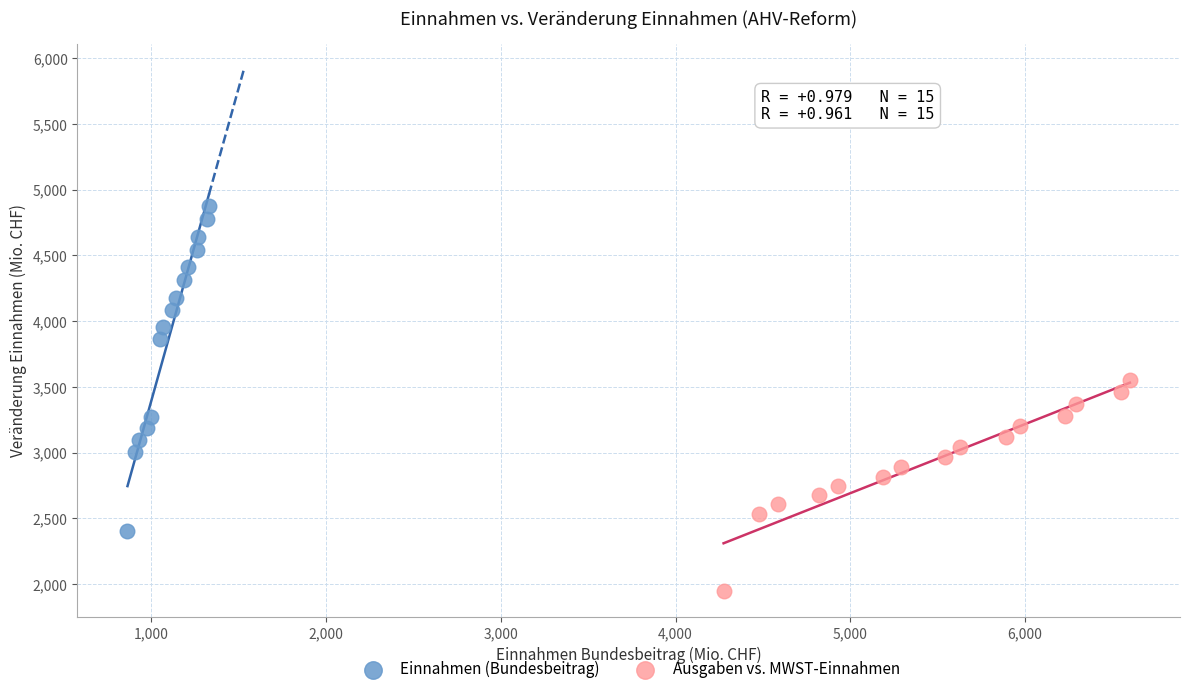

Which series has the widest spread of Y values?

Einnahmen (Bundesbeitrag)